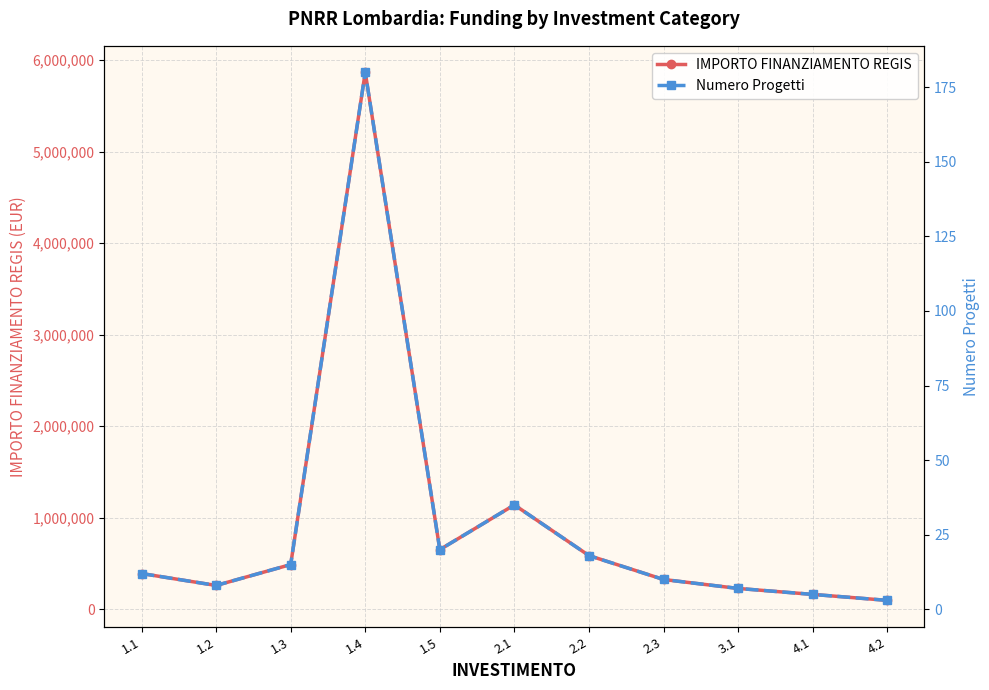

True or false: IMPORTO FINANZIAMENTO REGIS and Numero Progetti cross at least once.

False